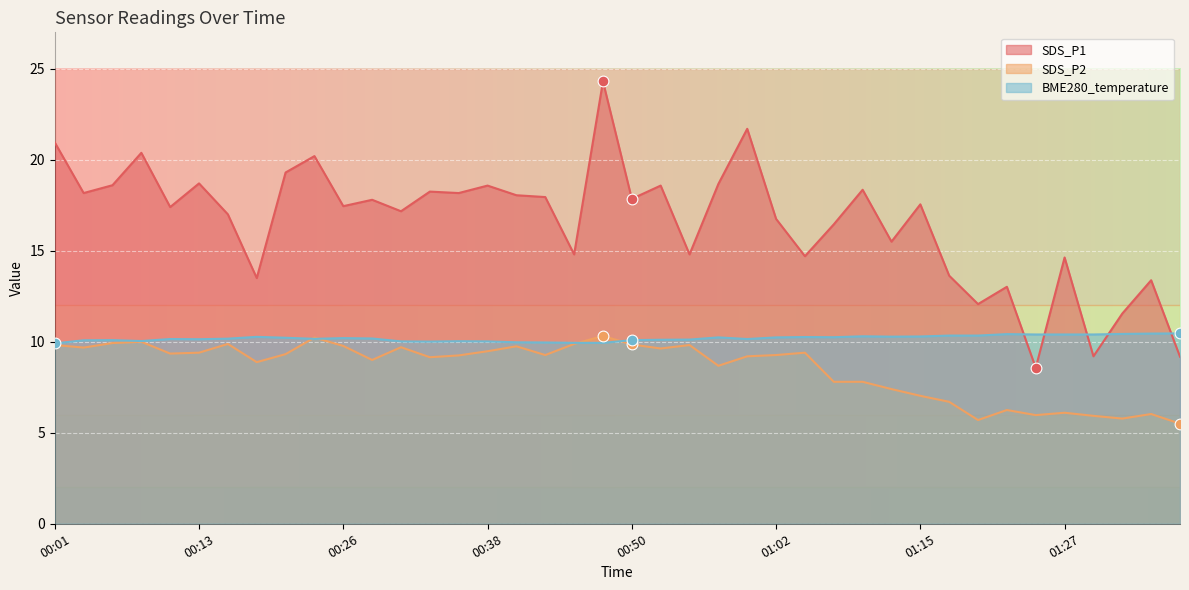

Is the value of SDS_P2 at 00:55 greater than the value of SDS_P1 at 01:07?

No